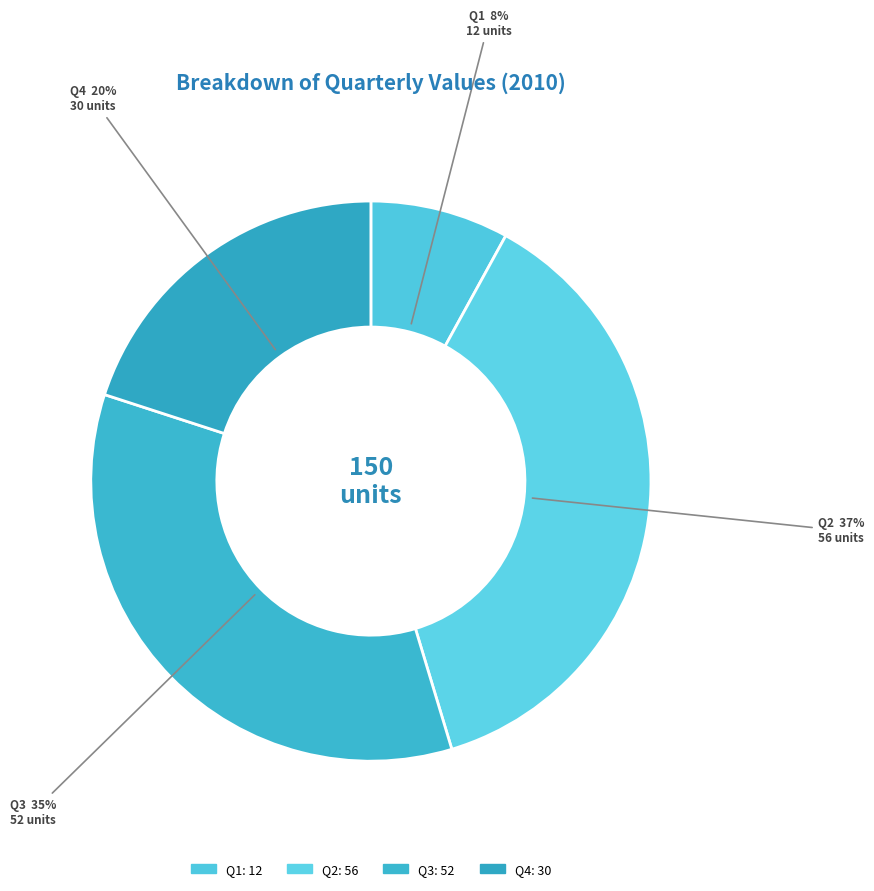

Combined, do Q3 and Q1 account for over 50%?

No